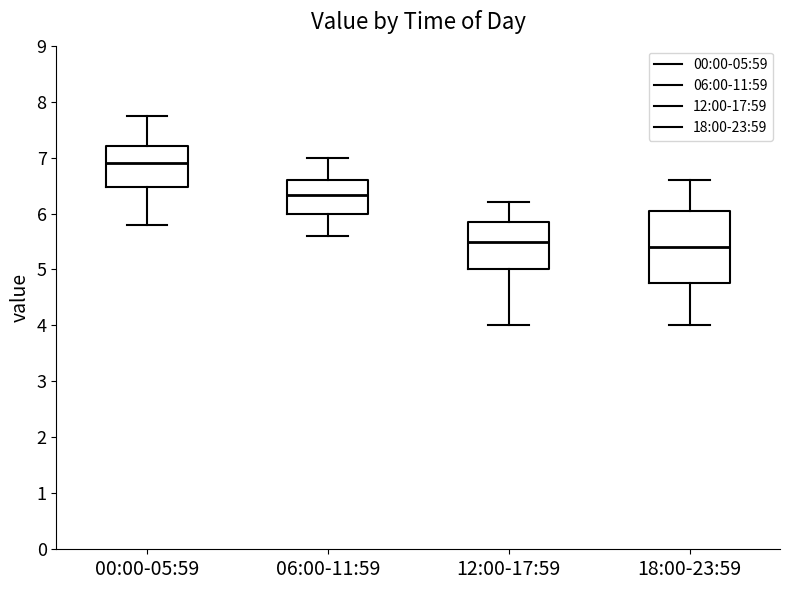

Where does the upper whisker of the box for 18:00-23:59 end on the y-axis? The values are not printed on the chart, so give them approximately, as read against the axis.

6.6